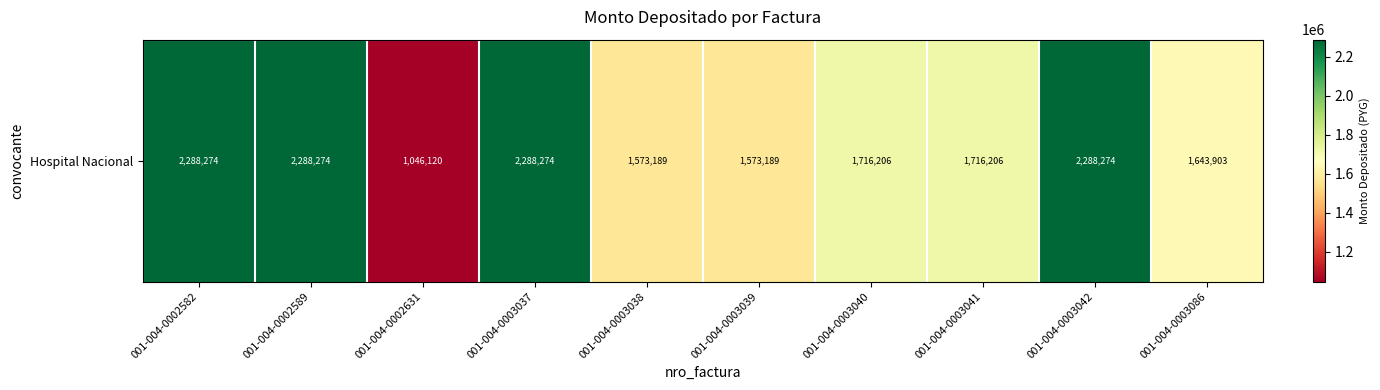

The value at 001-004-0002631 is 1046120. True or false?

True